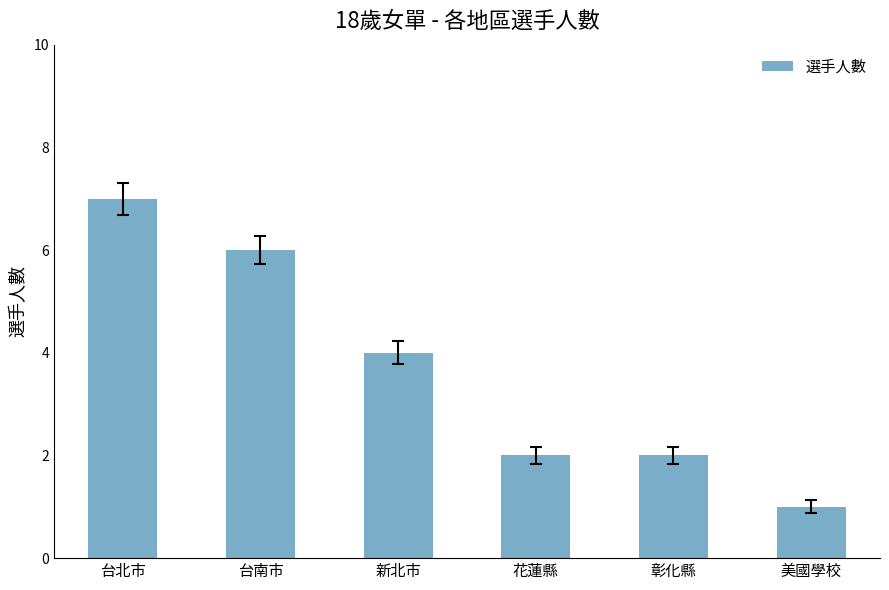

What is the smallest value displayed?

1